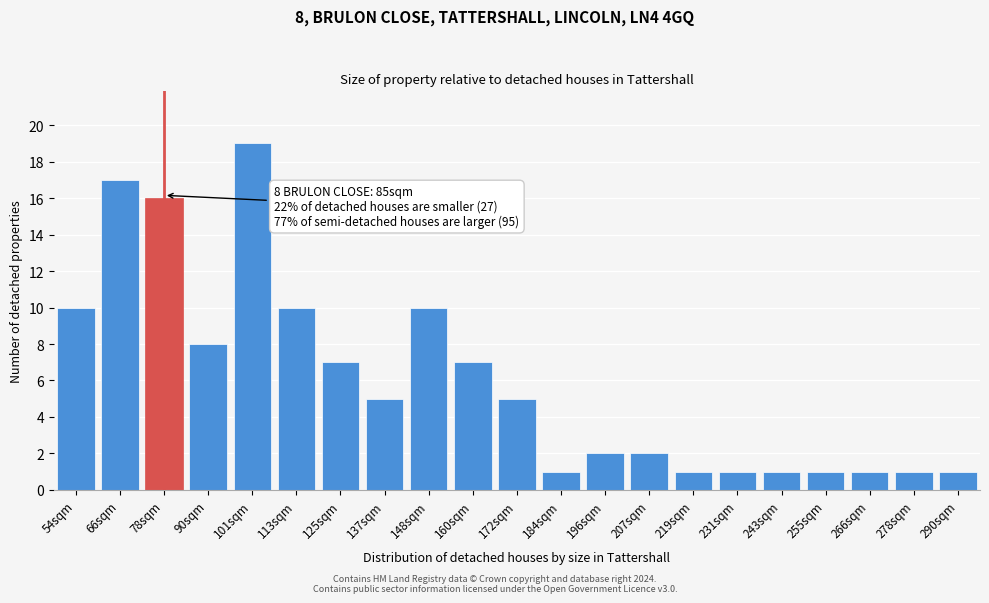

Reading left to right, what are all the values shown in this chart?

10	17	16	8	19	10	7	5	10	7	5	1	2	2	1	1	1	1	1	1	1